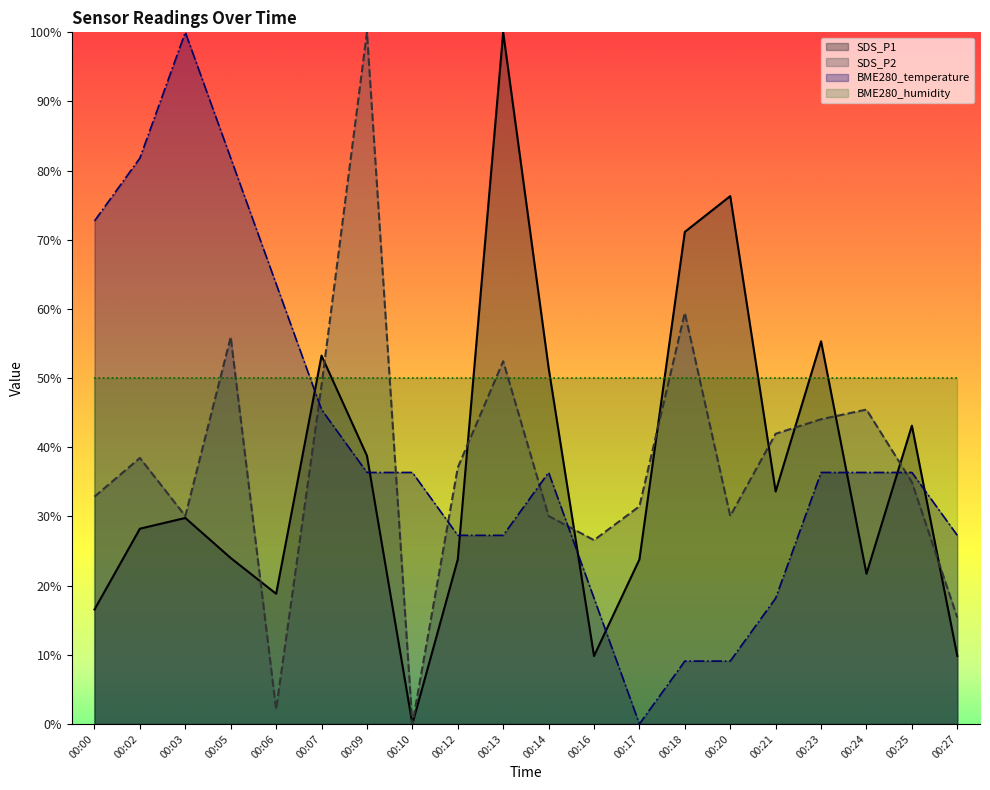

What is the value of the SDS_P2 point at the 11th from the left?

30.1